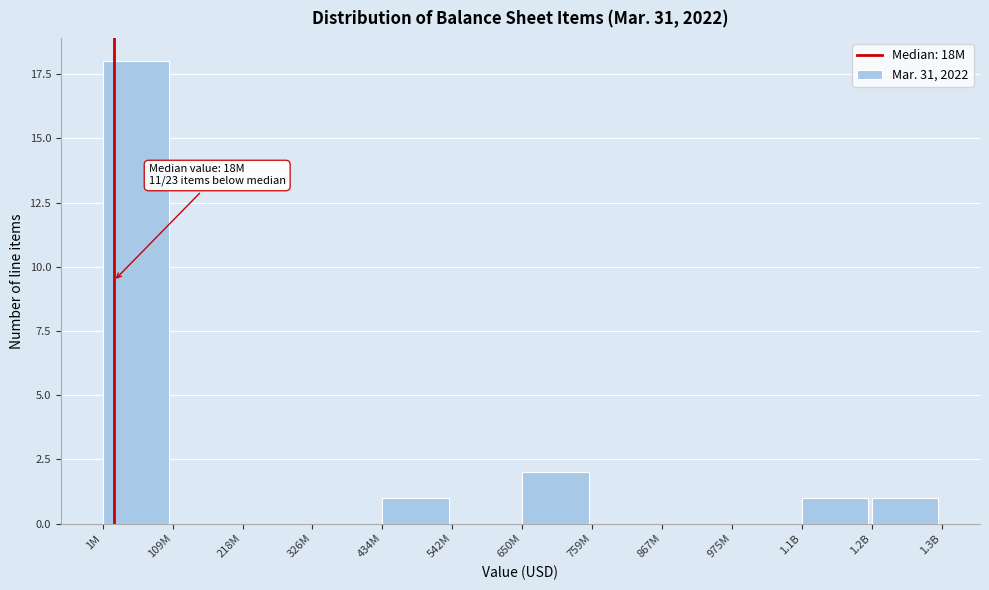

Reading left to right, what are all the values shown in this chart?

1M=18	109M=0	218M=0	326M=0	434M=1	542M=0	650M=2	759M=0	867M=0	975M=0	1.1B=1	1.2B=1